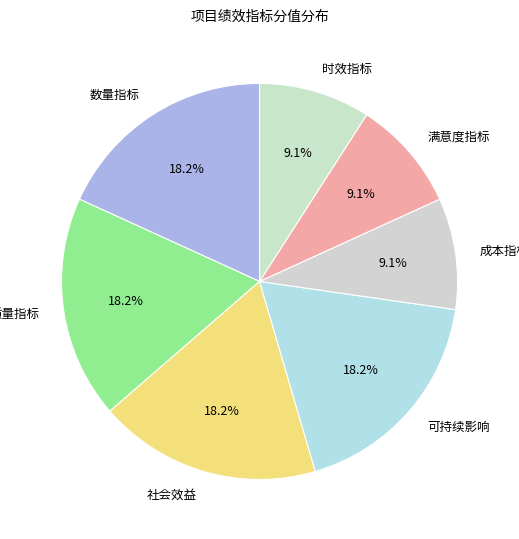

Count the number of slices in the pie.

7